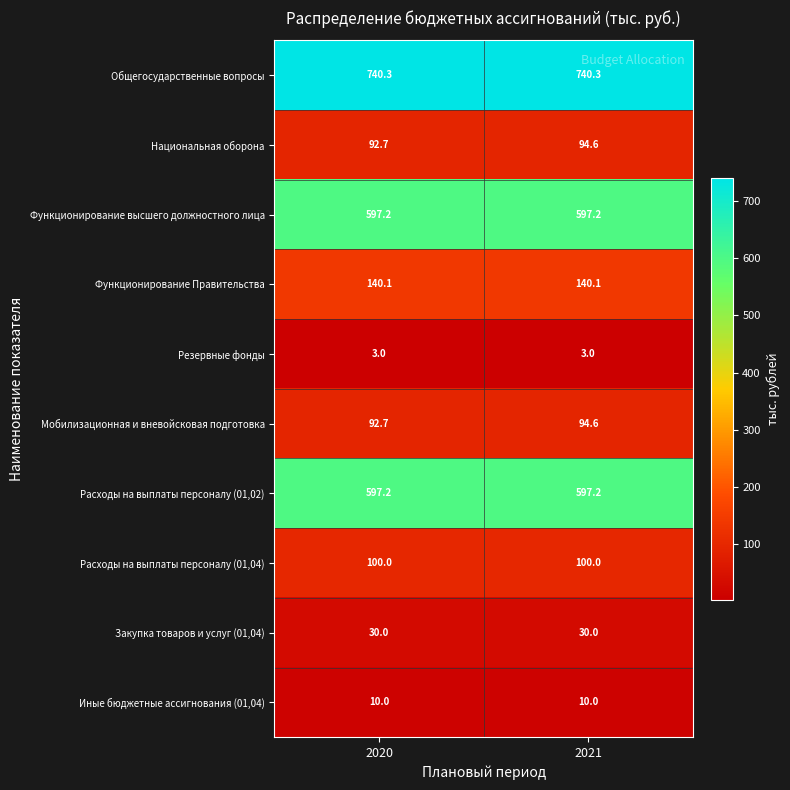

Reading left to right, transcribe all the data shown in this chart.

Общегосударственные вопросы: 740.3	740.3
Национальная оборона: 92.7	94.6
Функционирование высшего должностного лица: 597.2	597.2
Функционирование Правительства: 140.1	140.1
Резервные фонды: 3.0	3.0
Мобилизационная и вневойсковая подготовка: 92.7	94.6
Расходы на выплаты персоналу (01,02): 597.2	597.2
Расходы на выплаты персоналу (01,04): 100.0	100.0
Закупка товаров и услуг (01,04): 30.0	30.0
Иные бюджетные ассигнования (01,04): 10.0	10.0